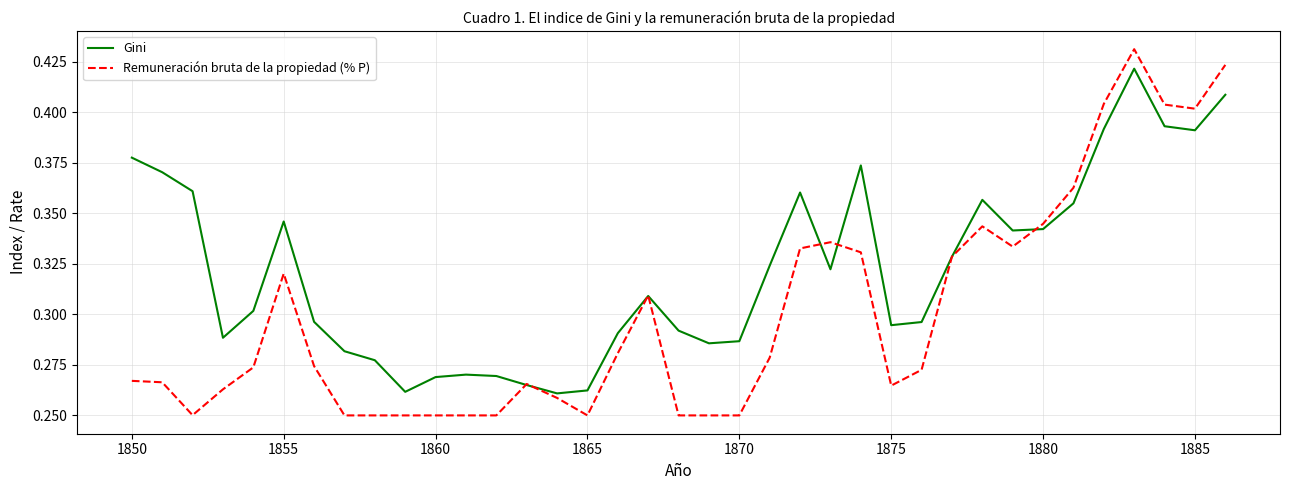

Which series has the largest total across all categories?

Gini